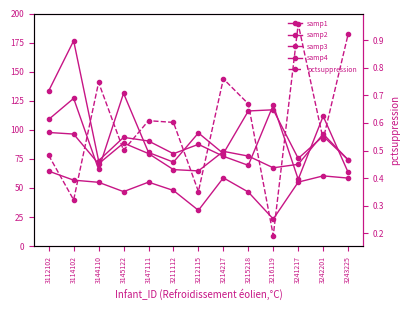

Reading left to right, what are all the values shown in this chart?

samp1: 3112102=108.9	3114102=127.0	3144110=65.9	3145122=131.4	3147111=80.5	3211112=72.2	3212115=97.3	3214217=79.6	3215218=116.2	3216119=117.2	3241217=75.4	3242201=94.5	3243225=74.2
samp2: 3112102=133.5	3114102=176.6	3144110=73.4	3145122=93.5	3147111=90.4	3211112=79.4	3212115=87.5	3214217=77.2	3215218=69.4	3216119=121.3	3241217=57.4	3242201=111.7	3243225=63.4
samp3: 3112102=64.4	3114102=56.7	3144110=54.9	3145122=46.8	3147111=55.0	3211112=47.8	3212115=30.8	3214217=58.7	3215218=46.5	3216119=23.3	3241217=55.0	3242201=60.4	3243225=58.5
samp4: 3112102=97.7	3114102=96.3	3144110=70.8	3145122=88.6	3147111=79.6	3211112=65.8	3212115=64.7	3214217=81.5	3215218=77.4	3216119=67.3	3241217=70.3	3242201=96.4	3243225=74.2
pctsuppression: 3112102=0.5	3114102=0.3	3144110=0.7	3145122=0.5	3147111=0.6	3211112=0.6	3212115=0.4	3214217=0.8	3215218=0.7	3216119=0.2	3241217=1.0	3242201=0.5	3243225=0.9